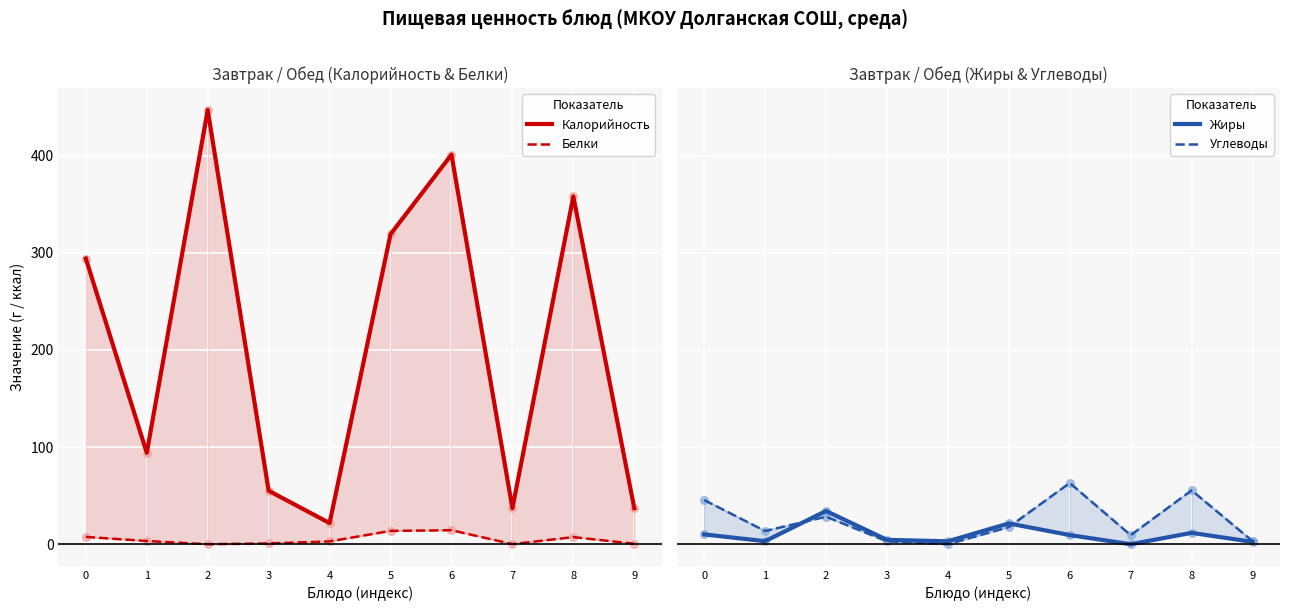

Is the value of Углеводы at 5 greater than the value of Калорийность at 6?

No